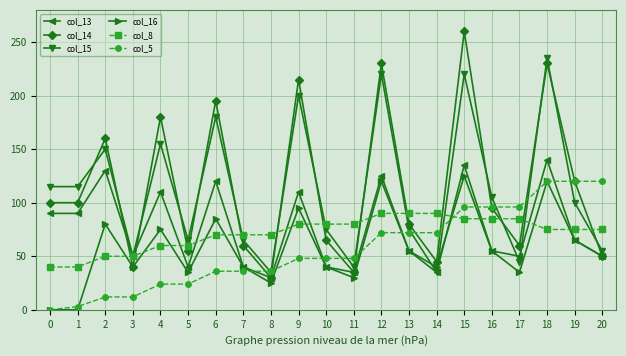

Between 0 and 6, which series saw the biggest shift?

col_14